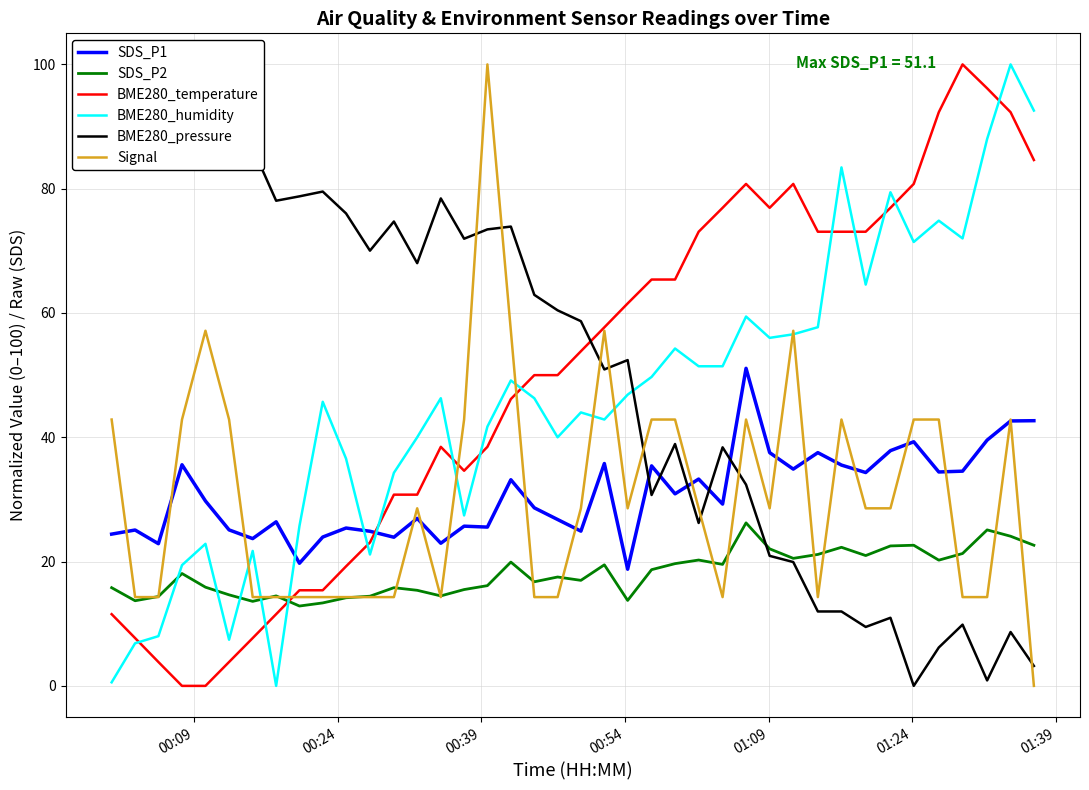

Reading left to right, extract all data points from this chart.

SDS_P1: 24.4	25.1	22.9	35.6	29.8	25.1	23.7	26.4	19.7	23.9	25.4	24.9	23.9	26.9	22.9	25.7	25.6	33.2	28.6	26.8	24.9	35.8	18.8	35.4	30.9	33.3	29.2	51.1	37.5	34.9	37.5	35.5	34.3	37.9	39.3	34.4	34.5	39.5	42.6	42.7
SDS_P2: 15.8	13.7	14.4	18.1	15.9	14.7	13.6	14.5	12.8	13.3	14.2	14.4	15.8	15.4	14.5	15.5	16.1	19.9	16.8	17.5	17.0	19.5	13.8	18.7	19.7	20.2	19.6	26.2	22.1	20.5	21.1	22.3	21.0	22.5	22.6	20.2	21.3	25.1	24.1	22.6
BME280_temperature: 11.5	7.7	3.8	0.0	0.0	3.8	7.7	11.5	15.4	15.4	19.2	23.1	30.8	30.8	38.5	34.6	38.5	46.2	50.0	50.0	53.8	57.7	61.5	65.4	65.4	73.1	76.9	80.8	76.9	80.8	73.1	73.1	73.1	76.9	80.8	92.3	100.0	96.2	92.3	84.6
BME280_humidity: 0.6	6.9	8.0	19.4	22.9	7.4	21.7	0.0	25.7	45.7	36.6	21.1	34.3	40.0	46.3	27.4	41.7	49.1	46.3	40.0	44.0	42.9	46.9	49.7	54.3	51.4	51.4	59.4	56.0	56.6	57.7	83.4	64.6	79.4	71.4	74.9	72.0	88.0	100.0	92.6
BME280_pressure: 98.0	91.5	100.0	93.6	93.6	89.3	86.5	78.1	78.8	79.5	76.0	70.0	74.7	68.0	78.4	72.0	73.5	73.9	62.9	60.4	58.7	50.9	52.4	30.7	38.9	26.2	38.4	32.4	20.9	19.9	12.0	12.0	9.5	11.0	0.0	6.2	9.9	0.9	8.7	3.2
Signal: 42.9	14.3	14.3	42.9	57.1	42.9	14.3	14.3	14.3	14.3	14.3	14.3	14.3	28.6	14.3	42.9	100.0	57.1	14.3	14.3	28.6	57.1	28.6	42.9	42.9	28.6	14.3	42.9	28.6	57.1	14.3	42.9	28.6	28.6	42.9	42.9	14.3	14.3	42.9	0.0